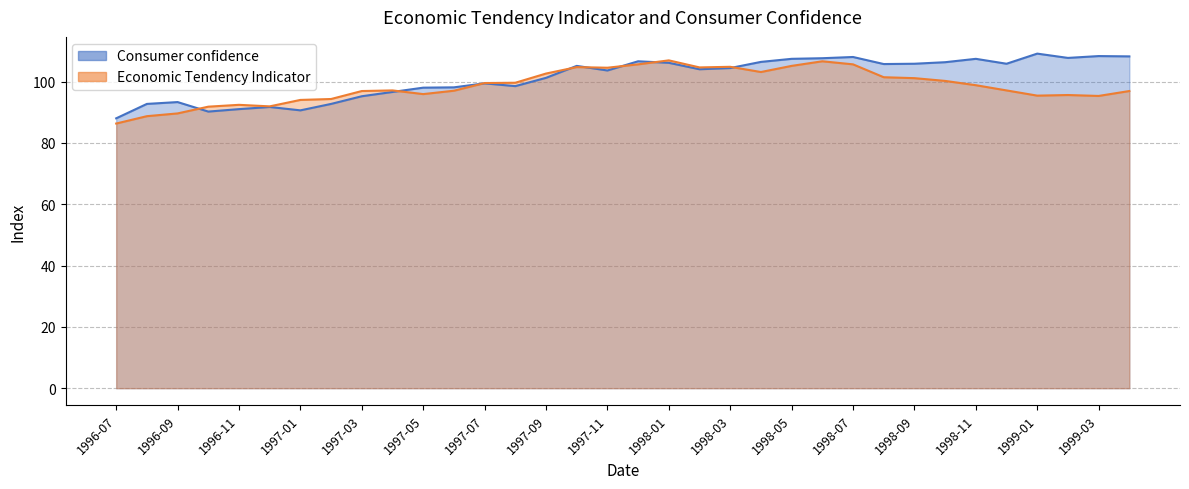

Reading right to left, extract all data points from this chart.

Consumer confidence: 108.2	108.3	107.7	109.1	105.8	107.4	106.3	105.8	105.7	108.0	107.6	107.4	106.4	104.4	104.0	106.1	106.6	103.6	105.1	101.2	98.5	99.4	98.1	98.0	96.6	95.2	92.7	90.6	91.7	91.0	90.2	93.3	92.7	88.0
Economic Tendency Indicator: 96.9	95.3	95.6	95.4	97.1	98.8	100.2	101.1	101.4	105.6	106.6	105.1	103.1	104.8	104.6	106.9	105.6	104.5	104.7	102.6	99.6	99.5	97.0	95.9	97.1	96.9	94.3	94.0	91.9	92.4	91.8	89.6	88.7	86.3